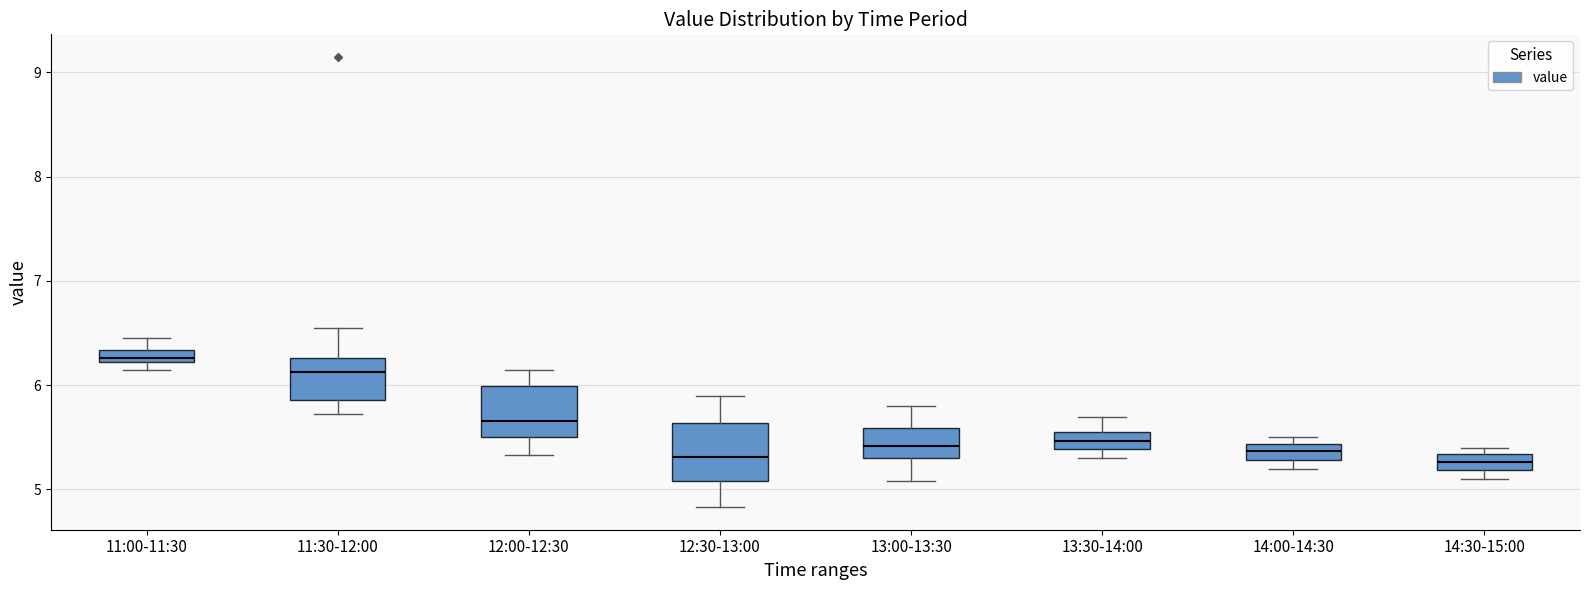

Which box's median line is the highest?

11:00-11:30